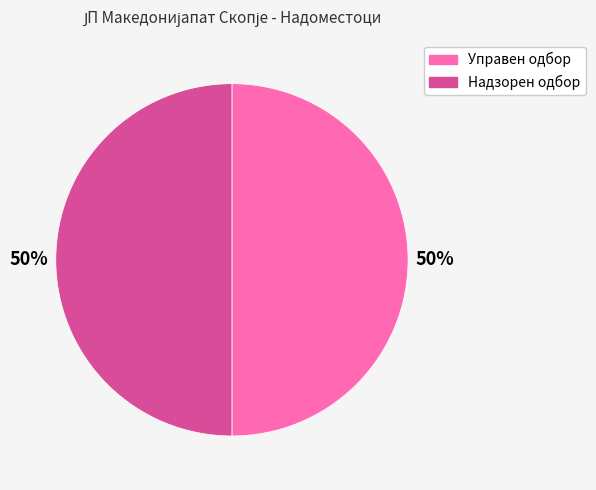

Count the number of slices in the pie.

2